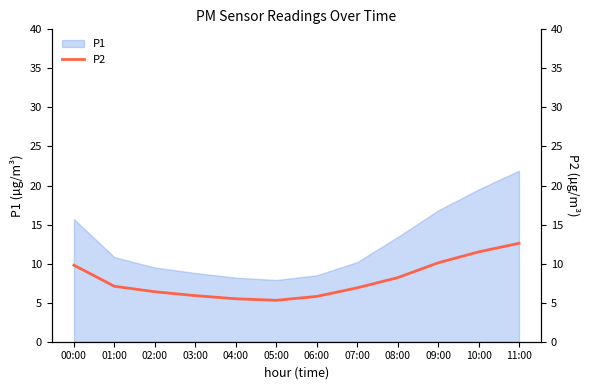

Does the chart display data point markers on the line(s)?

No